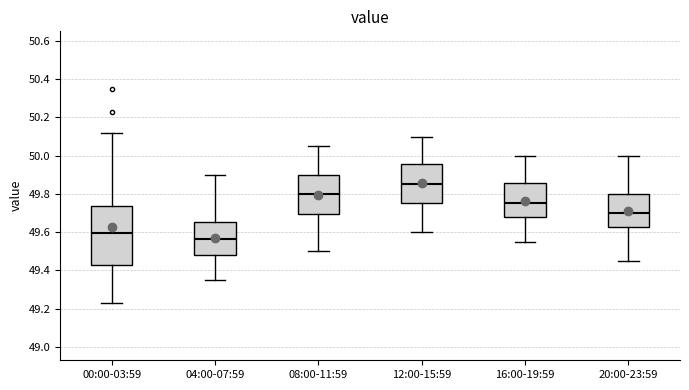

Reading left to right, read every box against the y-axis: the position of its median line, the range the box covers, and the ends of its whiskers. The values are not printed on the chart, so give them approximately, as read against the axis.

00:00-03:59: median 49.60, box 49.42 to 49.74, whiskers 49.24 to 50.12
04:00-07:59: median 49.56, box 49.48 to 49.66, whiskers 49.36 to 49.90
08:00-11:59: median 49.80, box 49.70 to 49.90, whiskers 49.50 to 50.06
12:00-15:59: median 49.86, box 49.76 to 49.96, whiskers 49.60 to 50.10
16:00-19:59: median 49.76, box 49.68 to 49.86, whiskers 49.56 to 50.00
20:00-23:59: median 49.70, box 49.62 to 49.80, whiskers 49.46 to 50.00